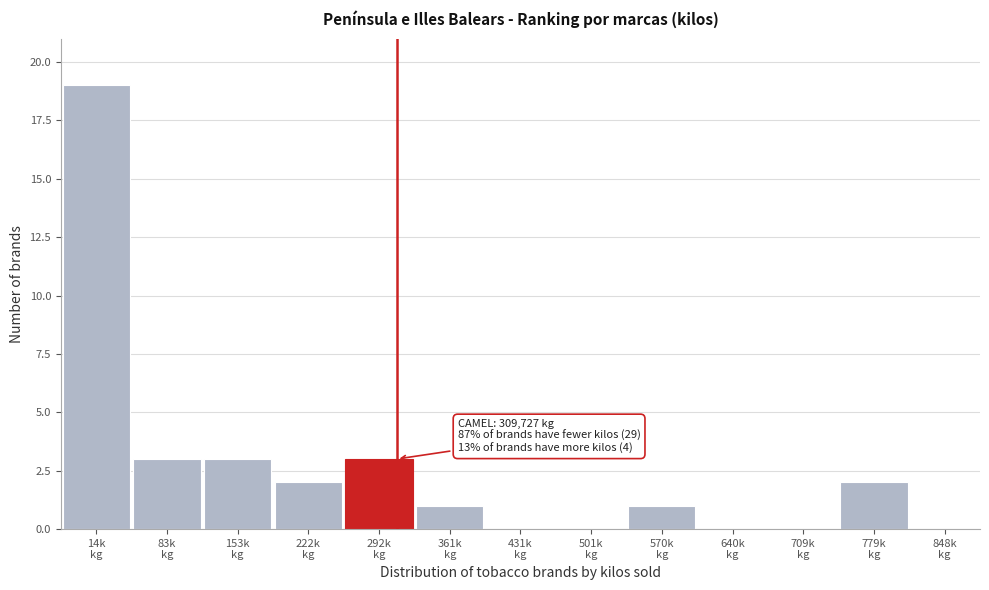

What is the greatest value displayed?

19